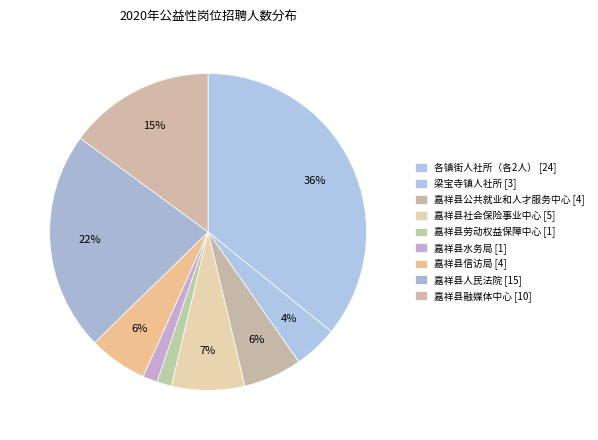

Is there any slice that represents more than half of the pie?

No